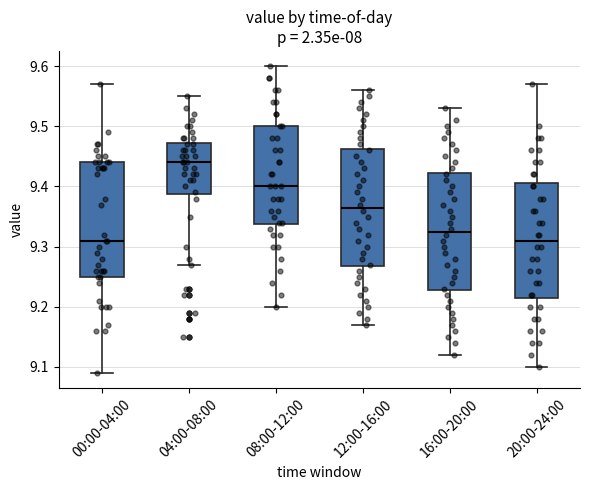

Reading left to right, transcribe this box plot: for each box, give where its median line is, the range the box spans, and where its two whiskers end, as read against the y-axis. The values are not printed on the chart, so give them approximately, as read against the axis.

00:00-04:00: median 9.31, box 9.25 to 9.44, whiskers 9.09 to 9.57
04:00-08:00: median 9.44, box 9.39 to 9.47, whiskers 9.27 to 9.55
08:00-12:00: median 9.40, box 9.34 to 9.50, whiskers 9.20 to 9.60
12:00-16:00: median 9.37, box 9.27 to 9.46, whiskers 9.17 to 9.56
16:00-20:00: median 9.33, box 9.23 to 9.42, whiskers 9.12 to 9.53
20:00-24:00: median 9.31, box 9.22 to 9.41, whiskers 9.10 to 9.57